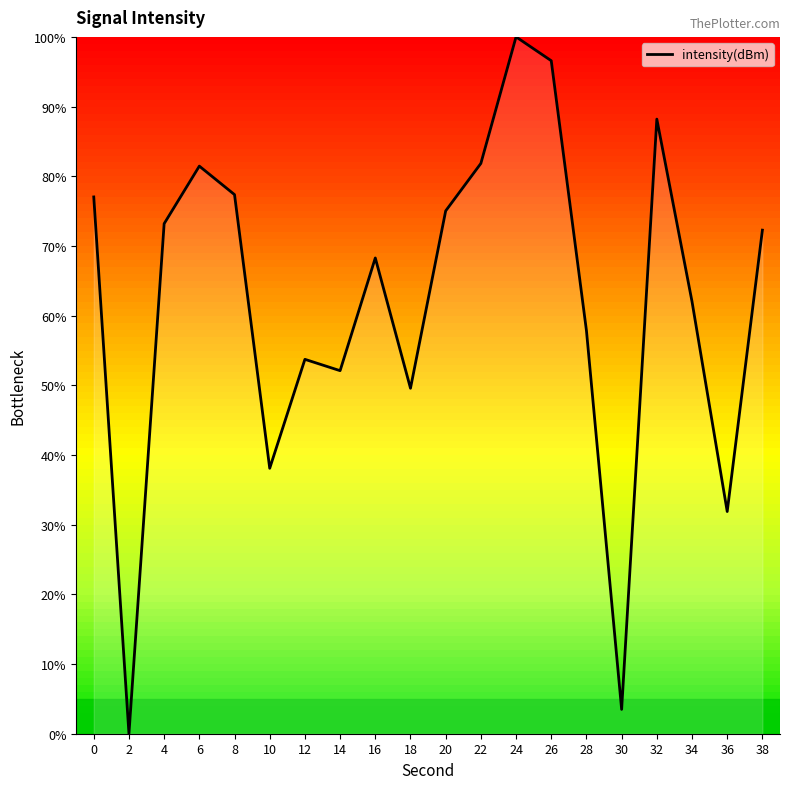

What is the ratio of the value at 10 to the value at 30?

10.9